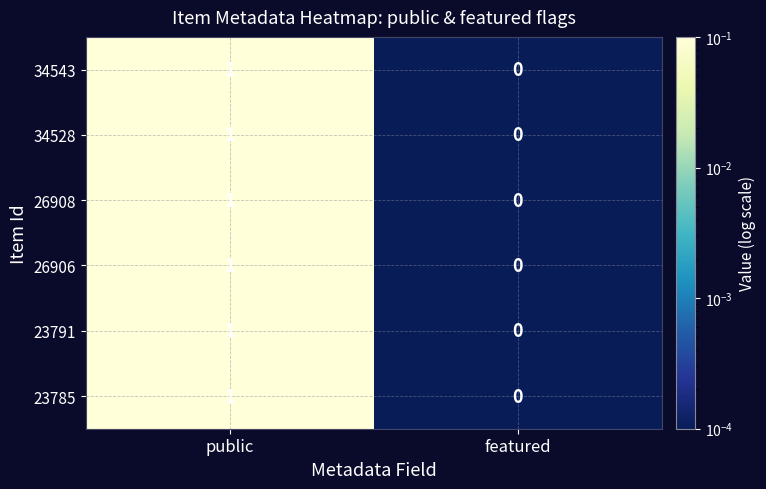

At which category is the sum across all series the highest?

public